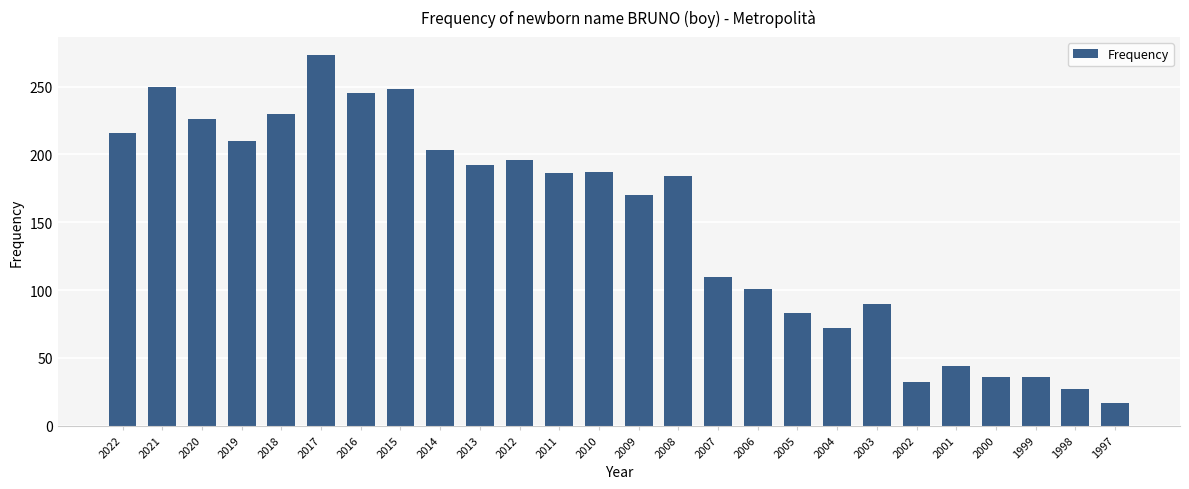

Where is the data nearest to the value 145?

2009